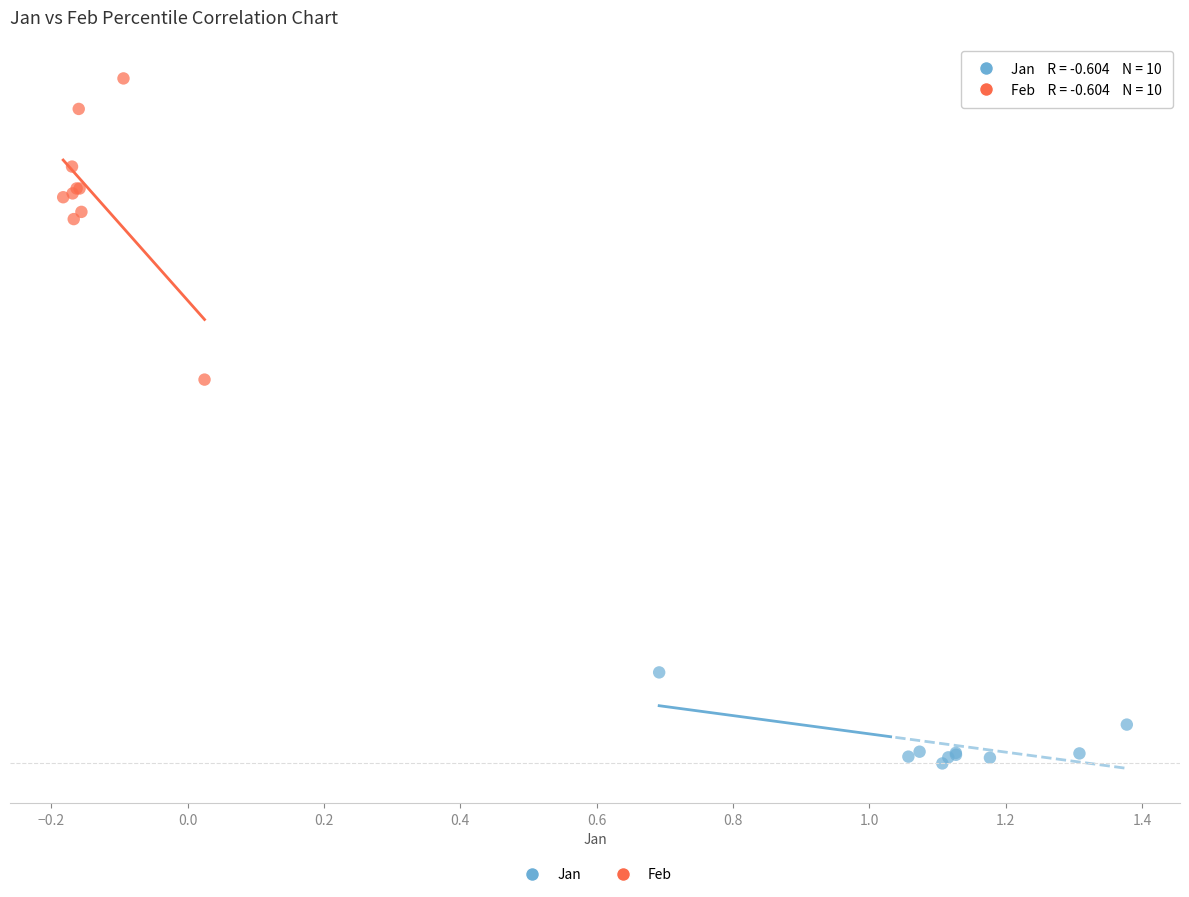

Which series reaches the minimum Y coordinate?

Jan